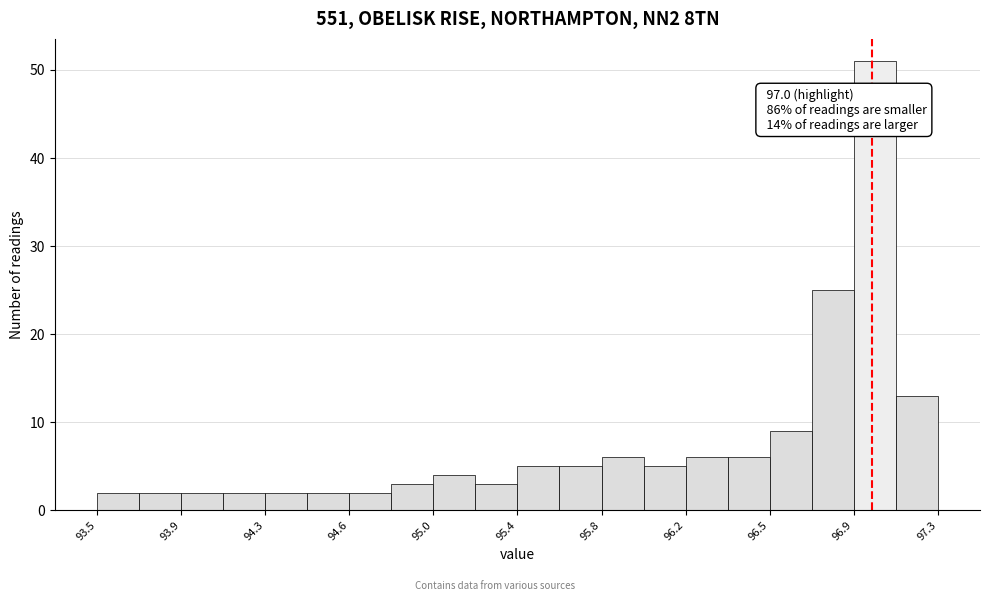

Around what value on the x-axis is the tallest bar? Give the approximate position of its centre, as read against the axis.

97.00